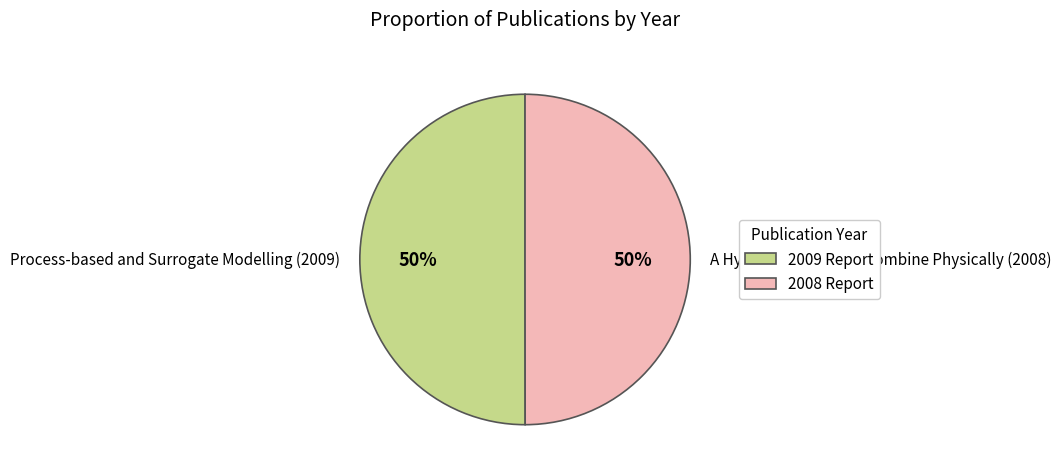

The Process-based and Surrogate Modelling (2009) slice represents 59% of the pie. True or false?

False